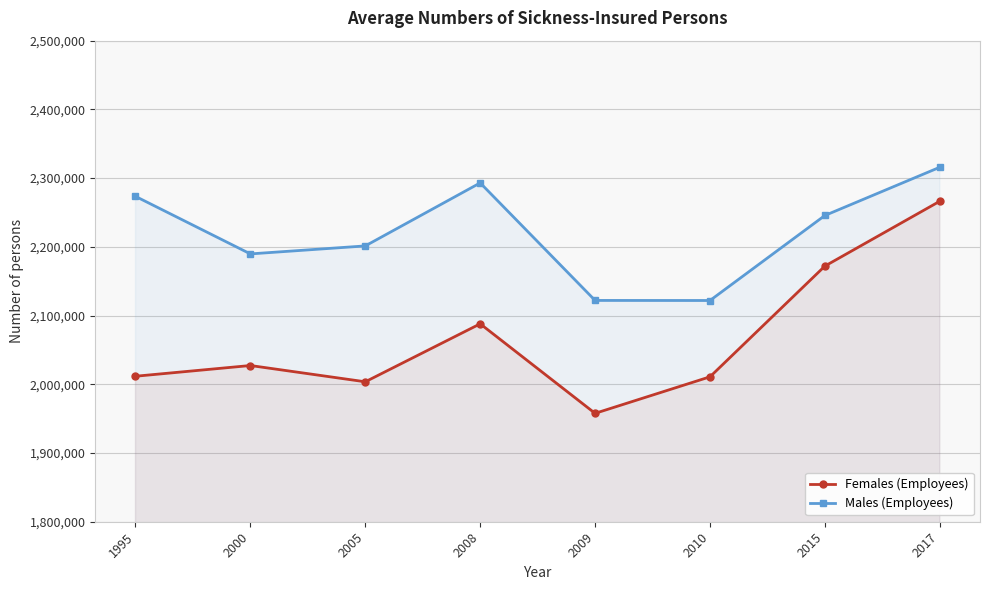

What is the average value of the Females (Employees) series?

2067193